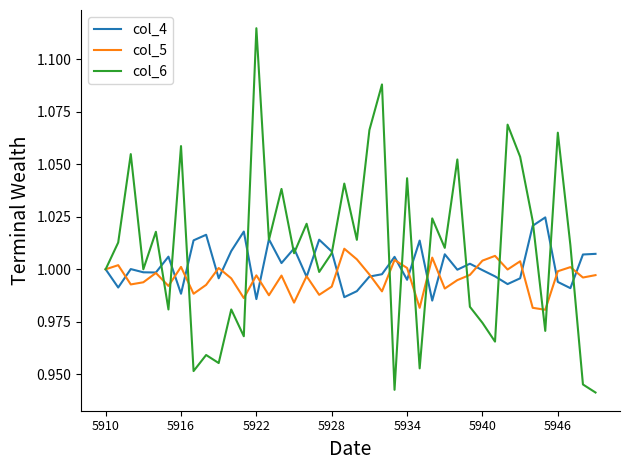

Which series has the widest spread of values?

col_6